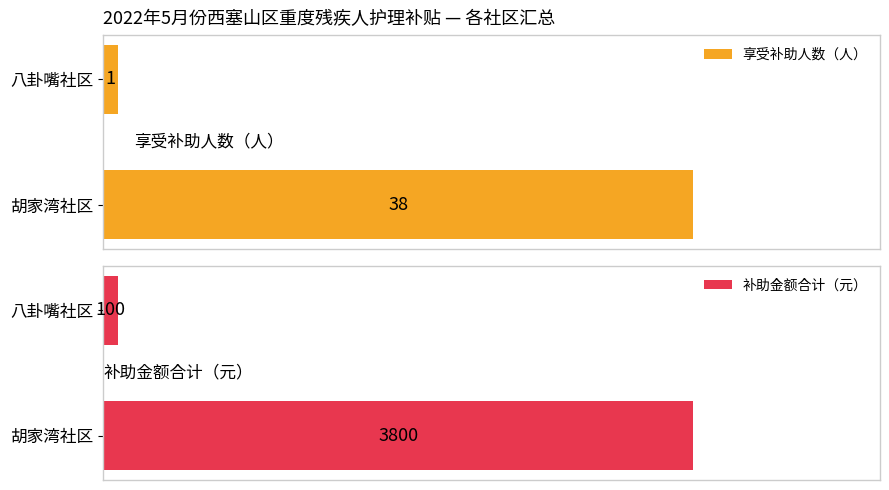

Rank the categories by 享受补助人数（人） value from lowest to highest.

八卦嘴社区, 胡家湾社区